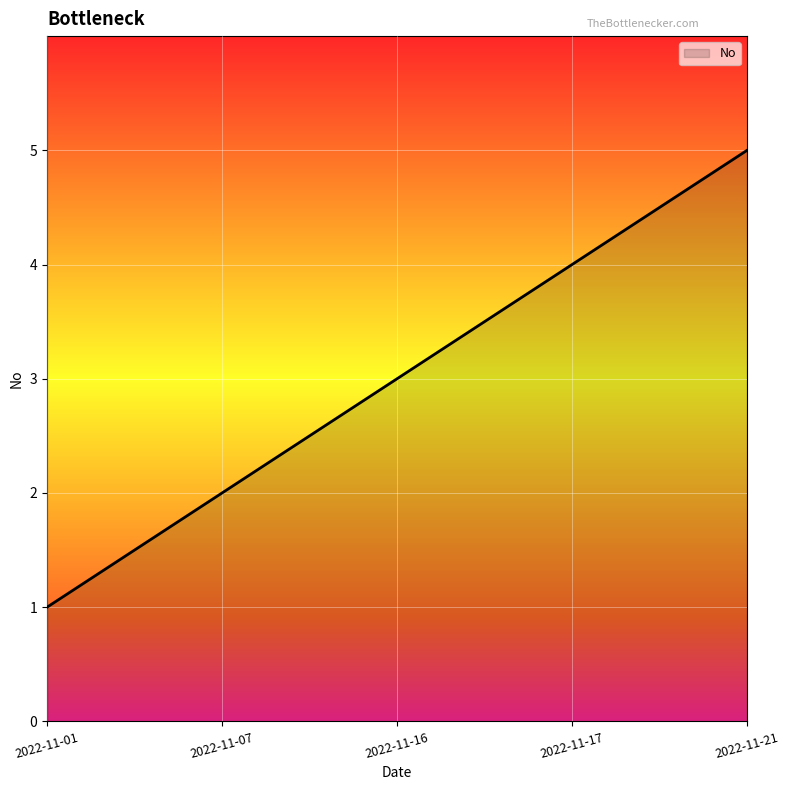

Approximately how many times larger is the value at 2022-11-17 compared to 2022-11-16?

1.3